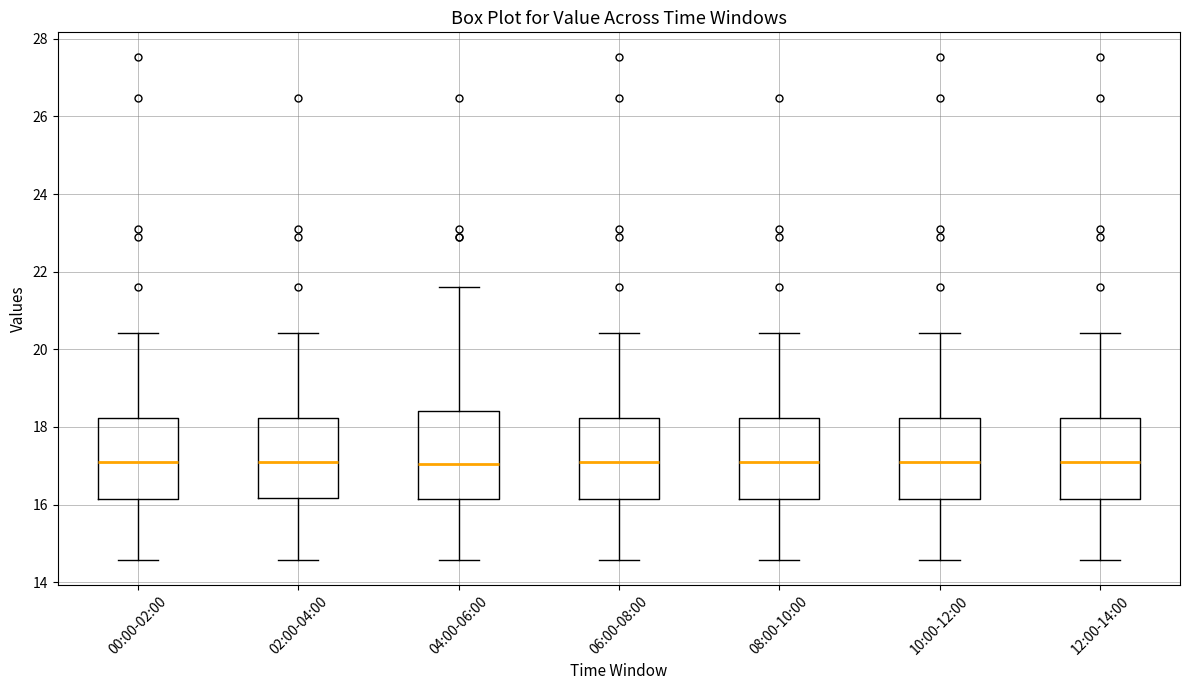

Reading left to right, read every box against the y-axis: the position of its median line, the range the box covers, and the ends of its whiskers. The values are not printed on the chart, so give them approximately, as read against the axis.

00:00-02:00: median 17.0, box 16.2 to 18.2, whiskers 14.6 to 20.4
02:00-04:00: median 17.0, box 16.2 to 18.2, whiskers 14.6 to 20.4
04:00-06:00: median 17.0, box 16.2 to 18.4, whiskers 14.6 to 21.6
06:00-08:00: median 17.0, box 16.2 to 18.2, whiskers 14.6 to 20.4
08:00-10:00: median 17.0, box 16.2 to 18.2, whiskers 14.6 to 20.4
10:00-12:00: median 17.0, box 16.2 to 18.2, whiskers 14.6 to 20.4
12:00-14:00: median 17.0, box 16.2 to 18.2, whiskers 14.6 to 20.4